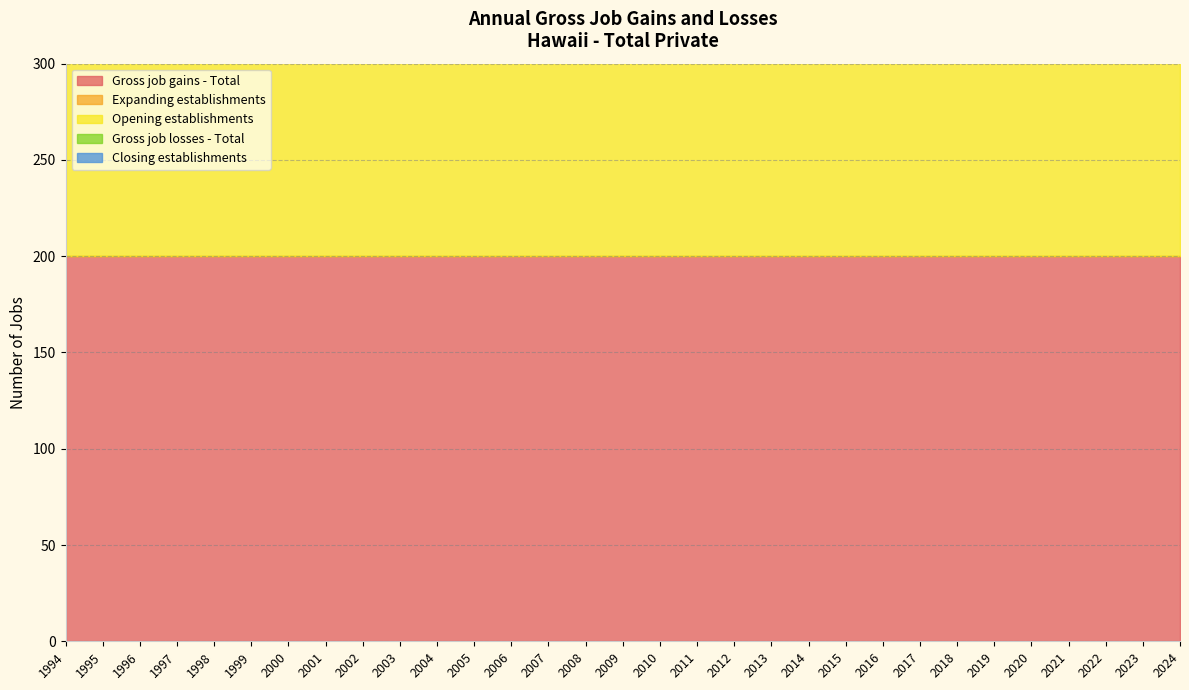

What are all the series names shown in the legend?

Gross job gains - Total, Expanding establishments, Opening establishments, Gross job losses - Total, Closing establishments